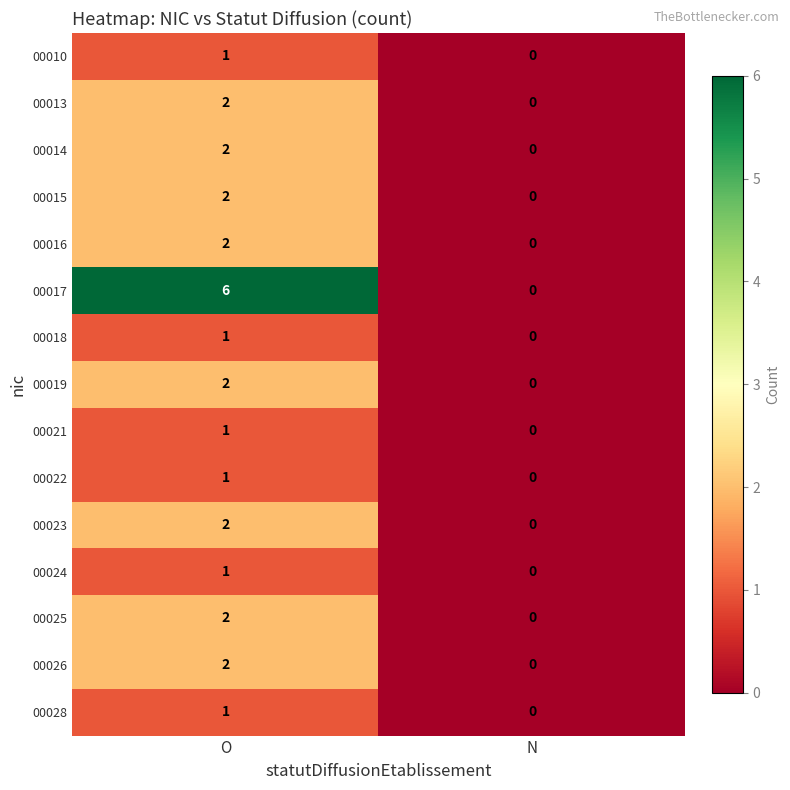

Which category has the lowest value across all series?

N